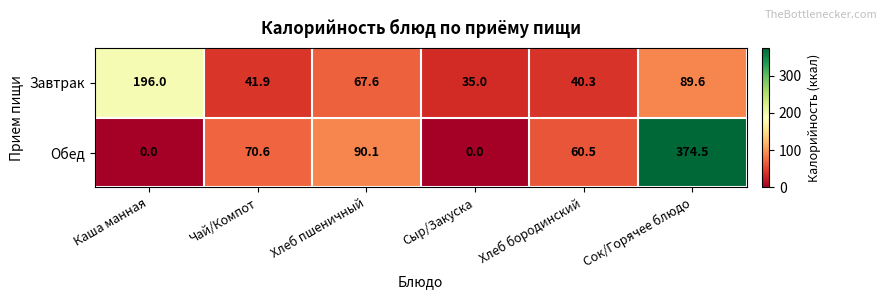

What is the spread (max minus min) of values at Чай/Компот?

28.7